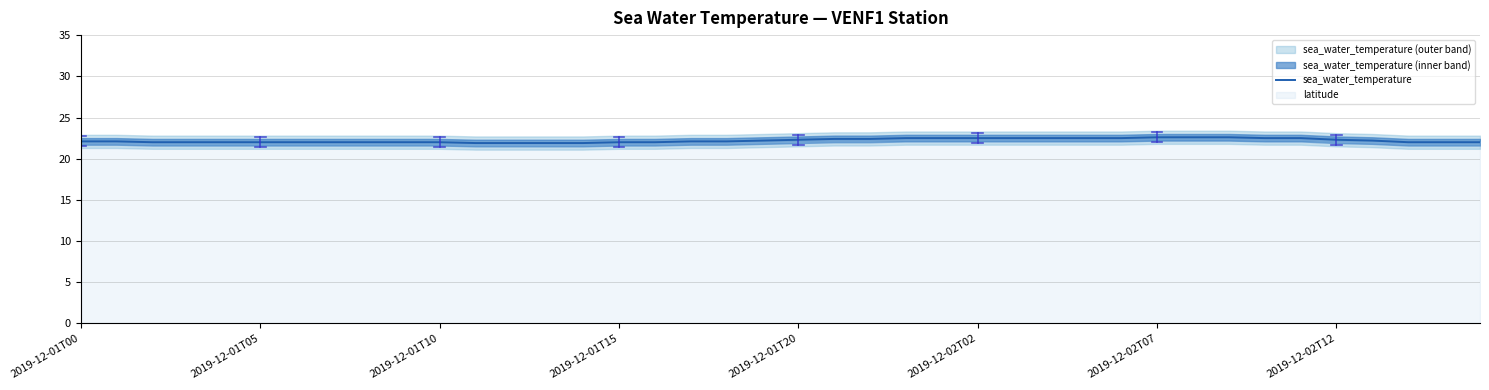

What is the sum of all values?

888.1